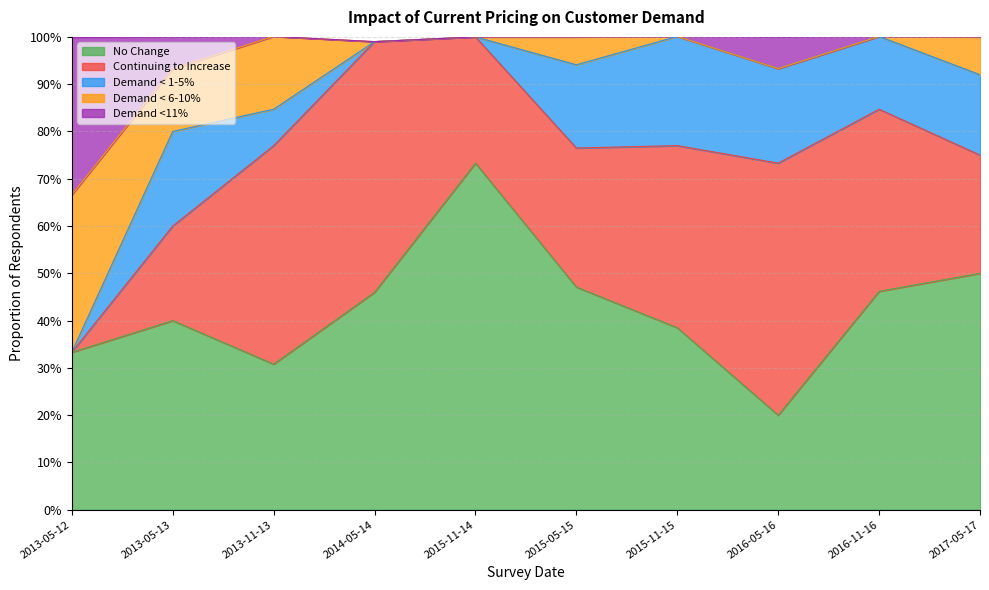

How many data points does each series have?

10